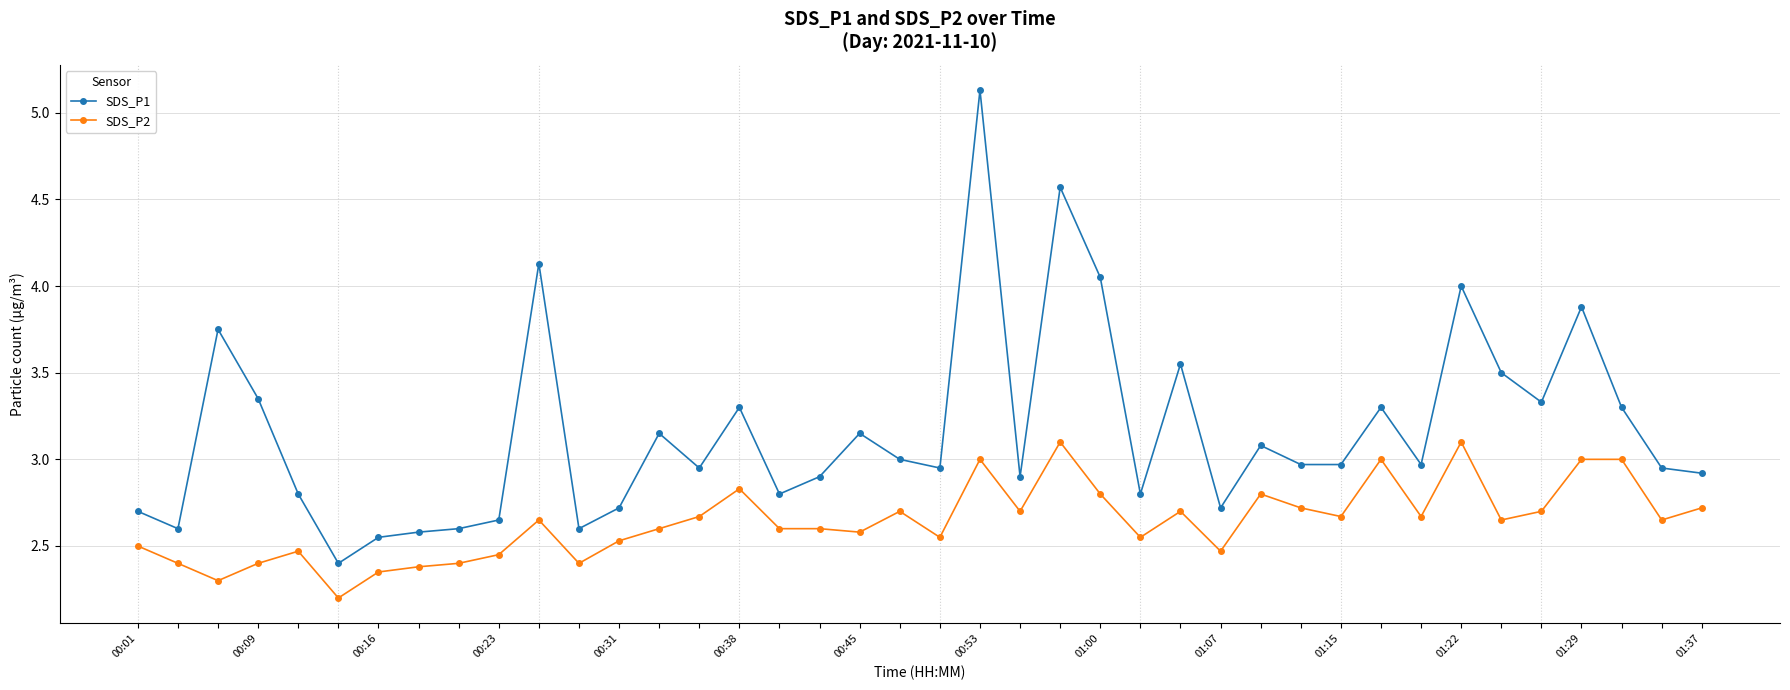

What is the value of the SDS_P2 point at the 31st from the left?

2.7